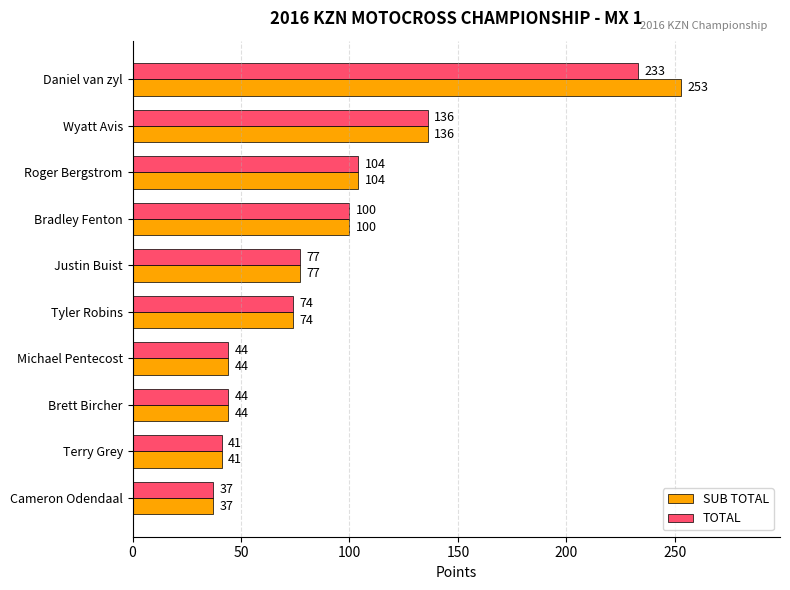

Between Daniel van zyl and Brett Bircher, which series saw the biggest shift?

SUB TOTAL